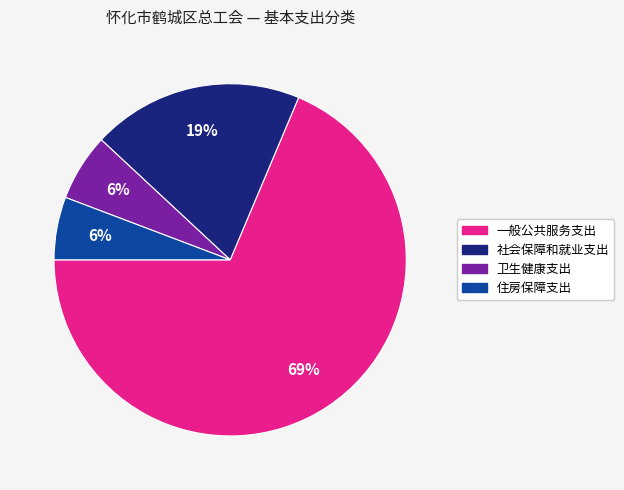

Is the sum of 卫生健康支出 and 一般公共服务支出 greater than half?

Yes